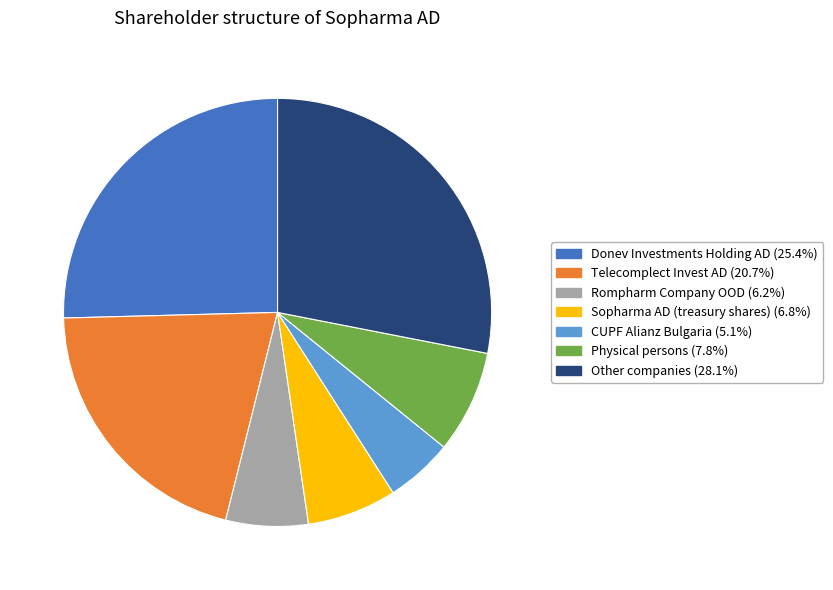

How many segments does this pie chart have?

7